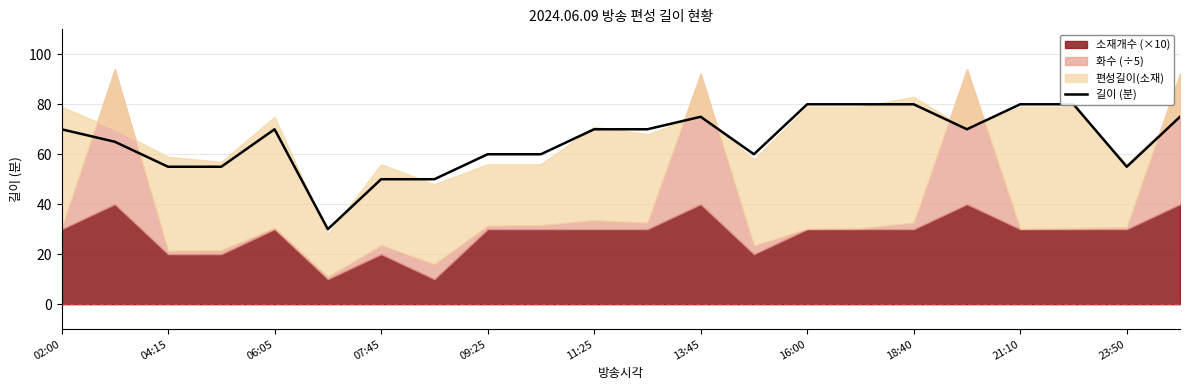

Is it true that the value at 19 is 80?

True